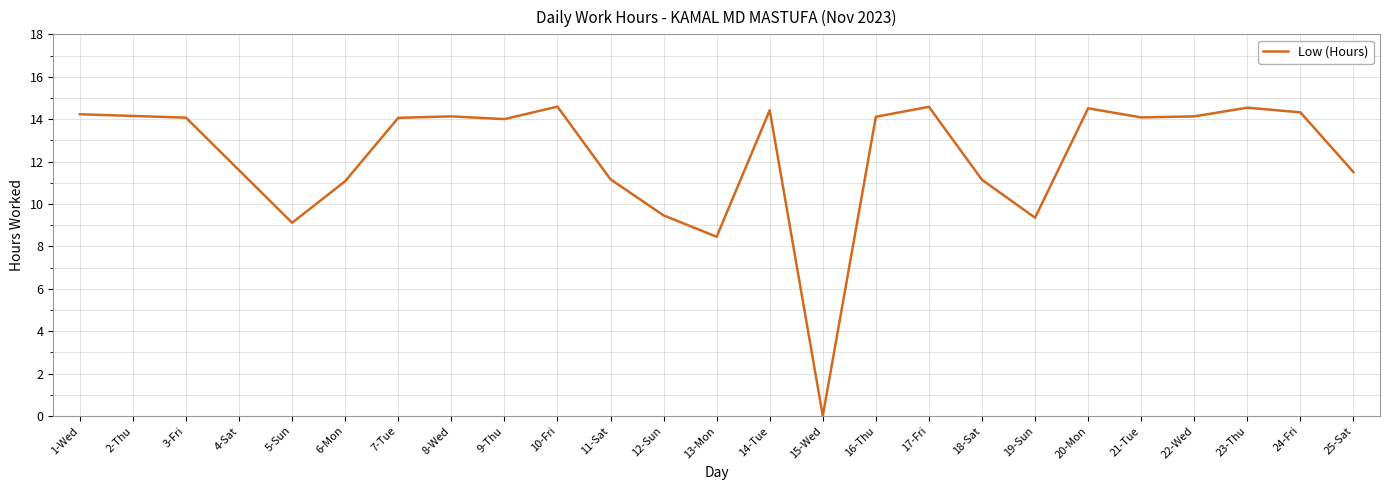

At which label does the data first exceed 14?

1-Wed